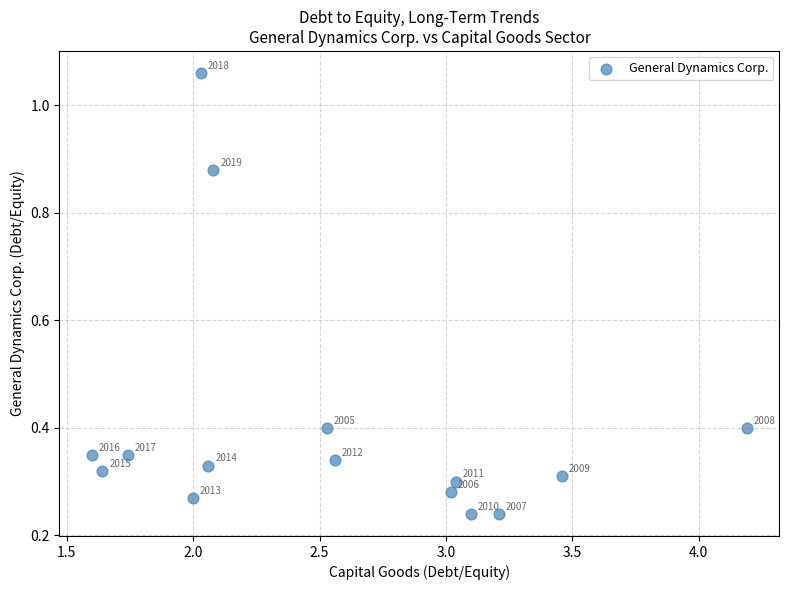

What is the range of Y values (max minus min)?

0.8